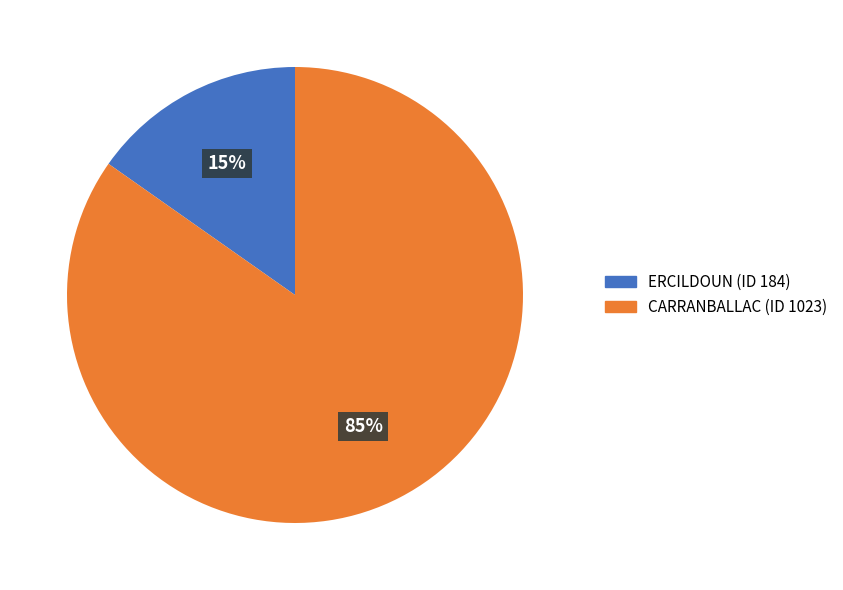

The ERCILDOUN slice represents 15% of the pie. True or false?

True